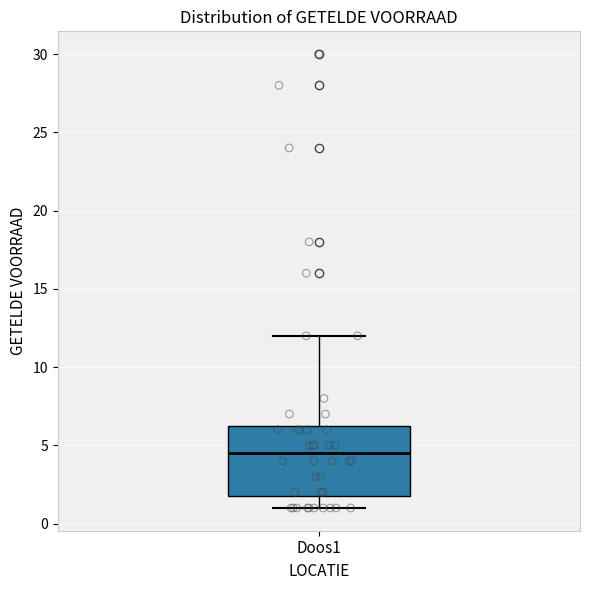

Where is the lower edge of the box for Doos1 on the y-axis? The values are not printed on the chart, so give them approximately, as read against the axis.

2.0